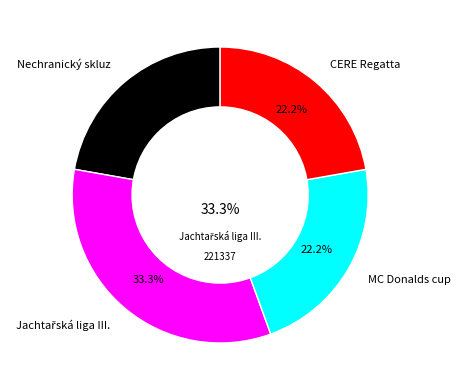

To the nearest percent, what is the average slice percentage?

25%